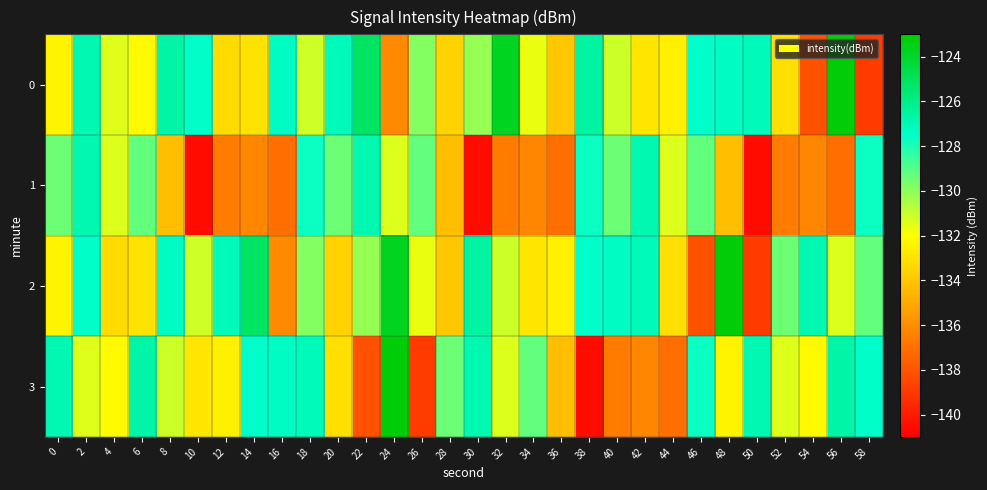

Reading right to left, what are all the values shown in this chart?

0: 58=-138.9	56=-123.2	54=-138.1	52=-133.1	50=-127.1	48=-127.3	46=-127.5	44=-132.5	42=-132.8	40=-131.1	38=-126.6	36=-134.0	34=-131.6	32=-123.7	30=-130.2	28=-133.6	26=-129.9	24=-136.1	22=-125.2	20=-127.1	18=-131.1	16=-127.3	14=-133.0	12=-133.2	10=-127.4	8=-126.7	6=-132.2	4=-131.4	2=-126.9	0=-132.4
1: 58=-127.7	56=-137.1	54=-136.2	52=-136.6	50=-140.5	48=-134.3	46=-129.2	44=-131.4	42=-126.9	40=-129.4	38=-127.7	36=-137.1	34=-136.2	32=-136.6	30=-140.5	28=-134.3	26=-129.2	24=-131.4	22=-126.9	20=-129.4	18=-127.7	16=-137.1	14=-136.2	12=-136.6	10=-140.5	8=-134.3	6=-129.2	4=-131.4	2=-126.9	0=-129.4
2: 58=-129.2	56=-131.4	54=-126.9	52=-129.4	50=-138.9	48=-123.2	46=-138.1	44=-133.1	42=-127.1	40=-127.3	38=-127.5	36=-132.5	34=-132.8	32=-131.1	30=-126.6	28=-134.0	26=-131.6	24=-123.7	22=-130.2	20=-133.6	18=-129.9	16=-136.1	14=-125.2	12=-127.1	10=-131.1	8=-127.3	6=-133.0	4=-133.2	2=-127.4	0=-132.4
3: 58=-127.4	56=-126.7	54=-132.2	52=-131.4	50=-126.9	48=-132.4	46=-127.7	44=-137.1	42=-136.2	40=-136.6	38=-140.5	36=-134.3	34=-129.2	32=-131.4	30=-126.9	28=-129.4	26=-138.9	24=-123.2	22=-138.1	20=-133.1	18=-127.1	16=-127.3	14=-127.5	12=-132.5	10=-132.8	8=-131.1	6=-126.7	4=-132.2	2=-131.4	0=-126.9